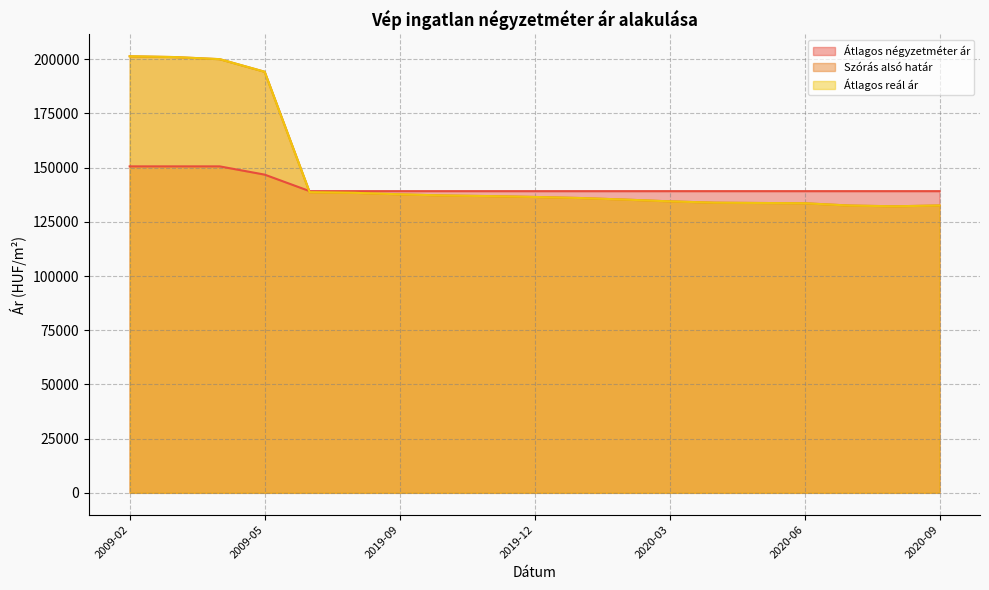

List the series in order of their peak value, highest first.

Szórás alsó határ, Átlagos reál ár, Átlagos négyzetméter ár